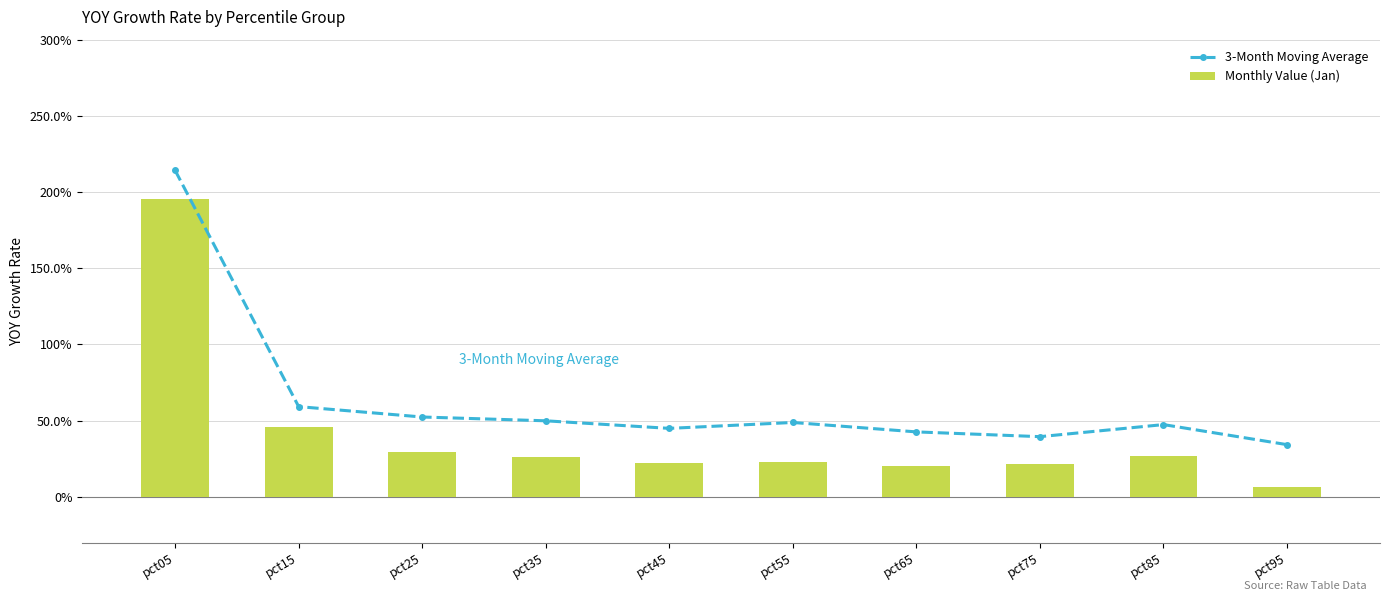

List the labels in order of Monthly Value (Jan) value, smallest first.

pct95, pct65, pct75, pct45, pct55, pct35, pct85, pct25, pct15, pct05